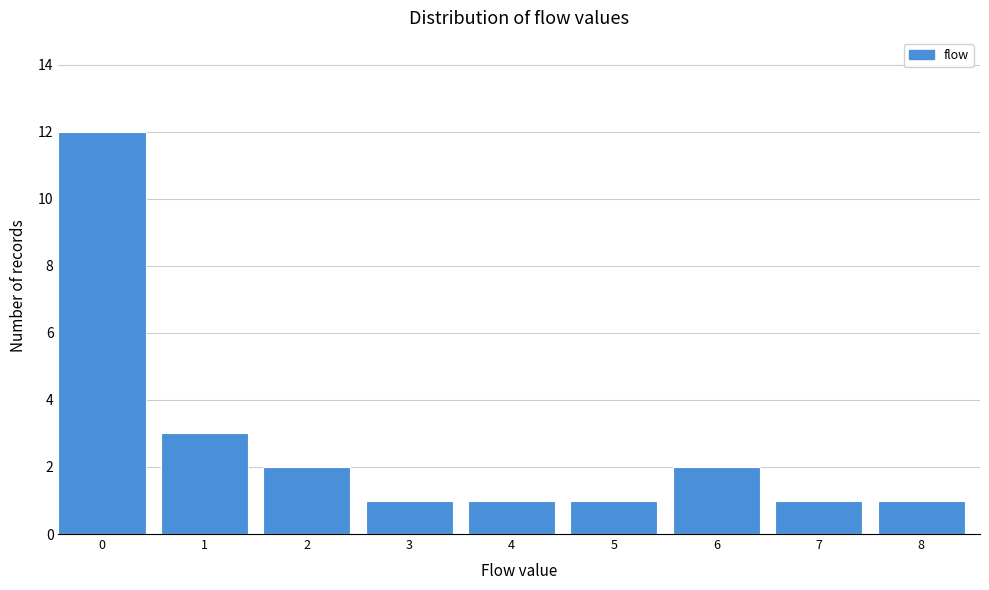

Reading right to left, what are all the values shown in this chart?

8=1	7=1	6=2	5=1	4=1	3=1	2=2	1=3	0=12